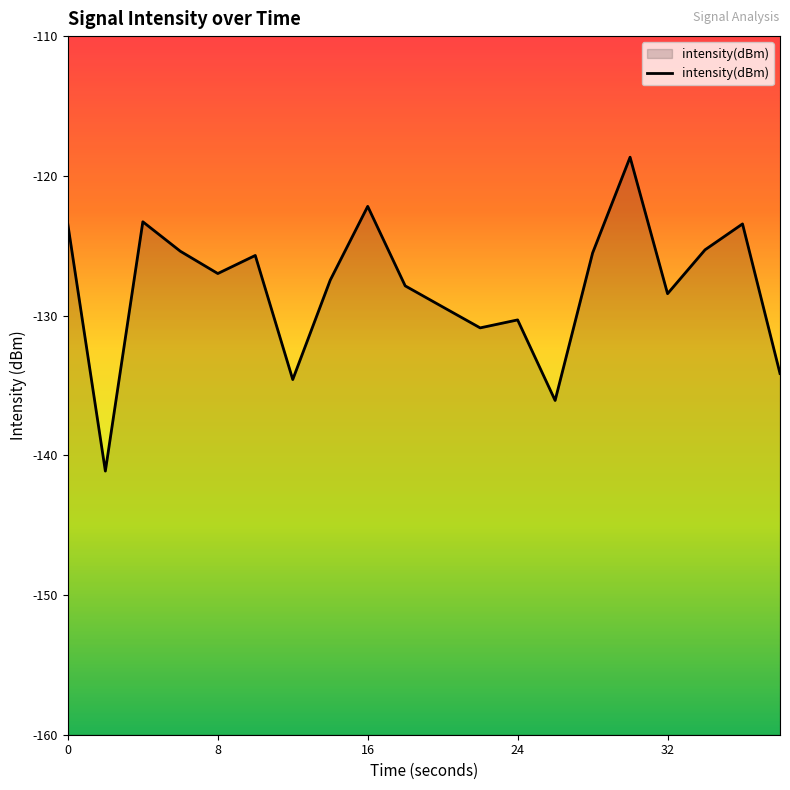

At which category does the chart reach its minimum across all series?

2